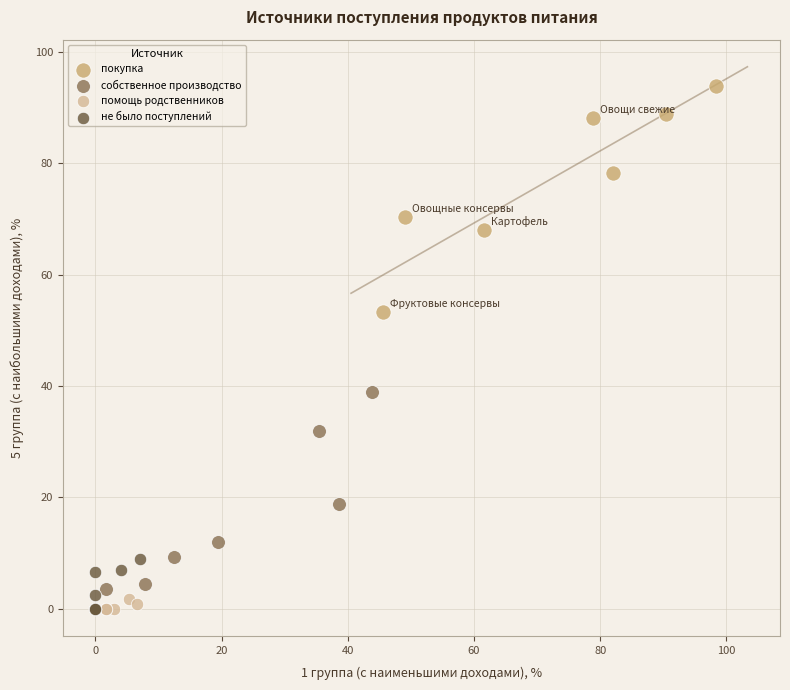

Which series contains the highest Y value?

покупка